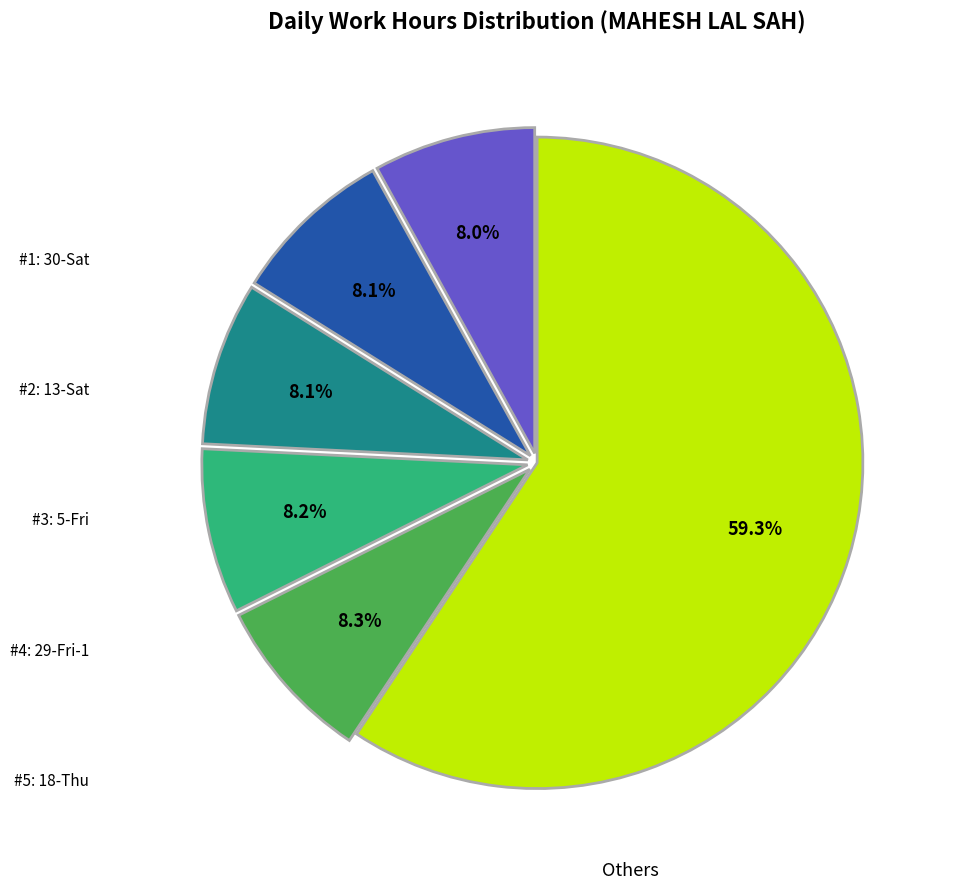

To the nearest percent, what is the difference between the largest and smallest slice percentages?

51%